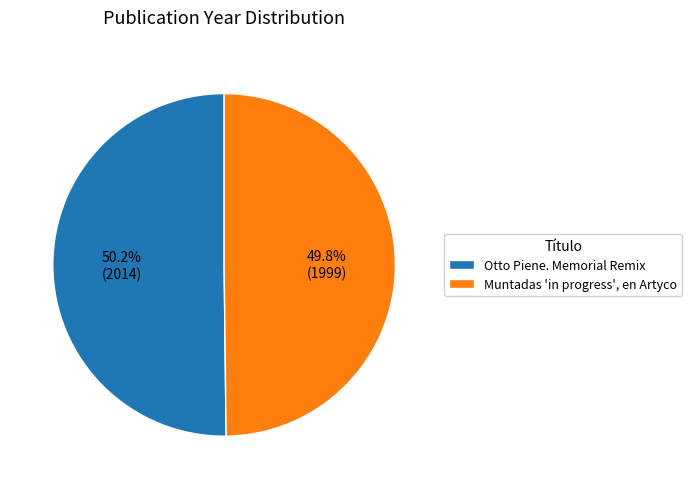

Does any single category account for the majority?

Yes